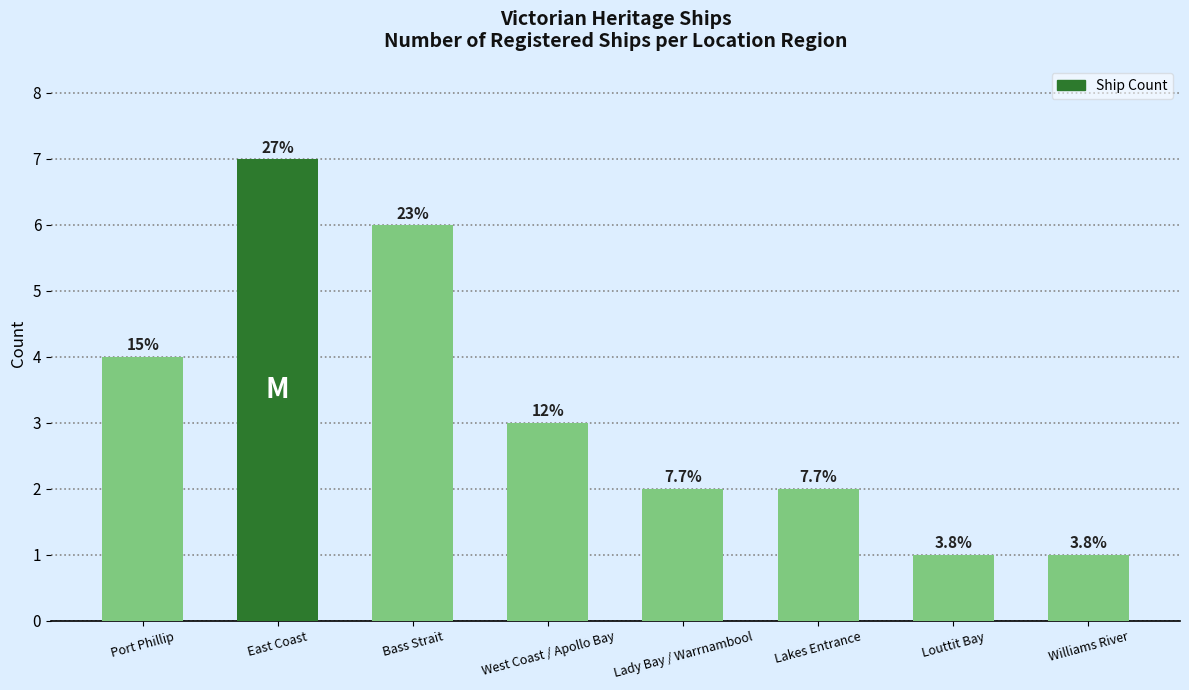

Approximately how many times larger is the value at West Coast / Apollo Bay compared to Lakes Entrance?

1.5